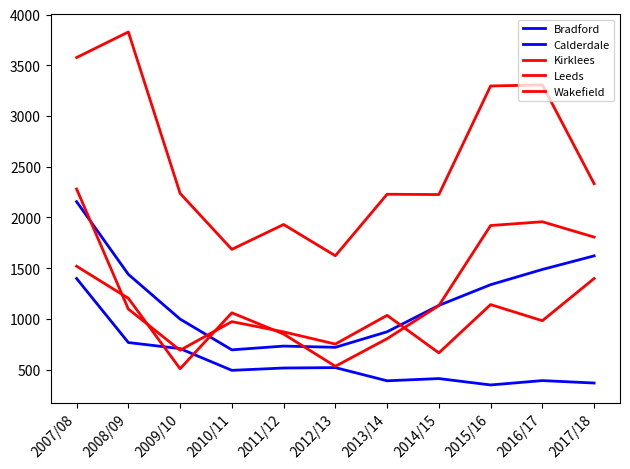

Which series has the widest spread of values?

Leeds